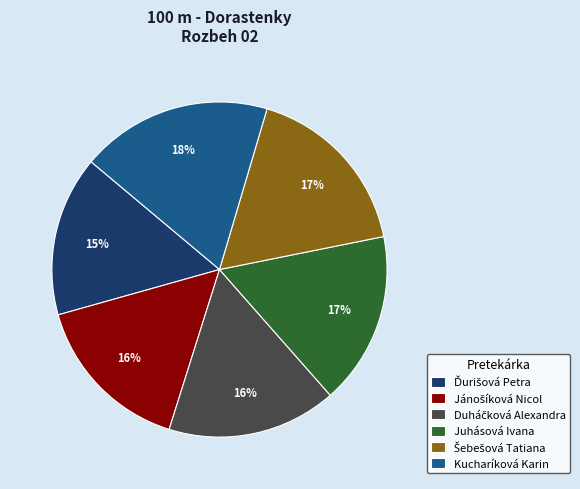

Is there any slice that represents more than half of the pie?

No